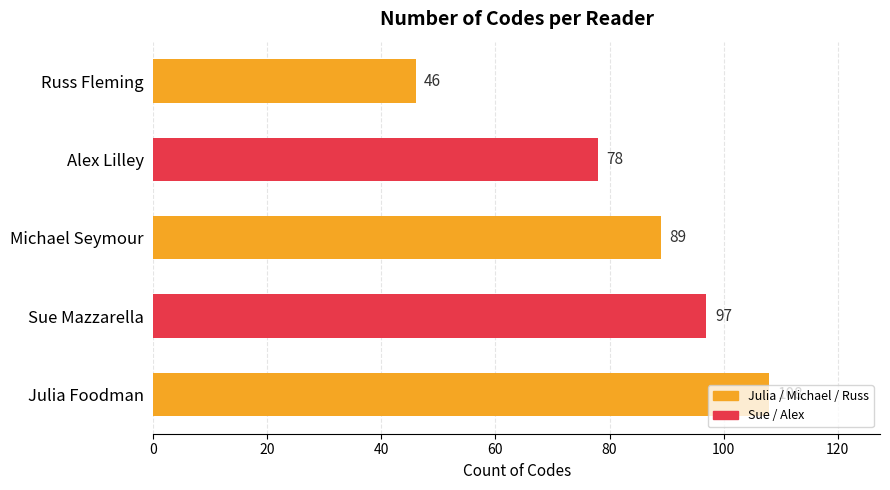

Rank the categories by value from lowest to highest.

Russ Fleming, Alex Lilley, Michael Seymour, Sue Mazzarella, Julia Foodman